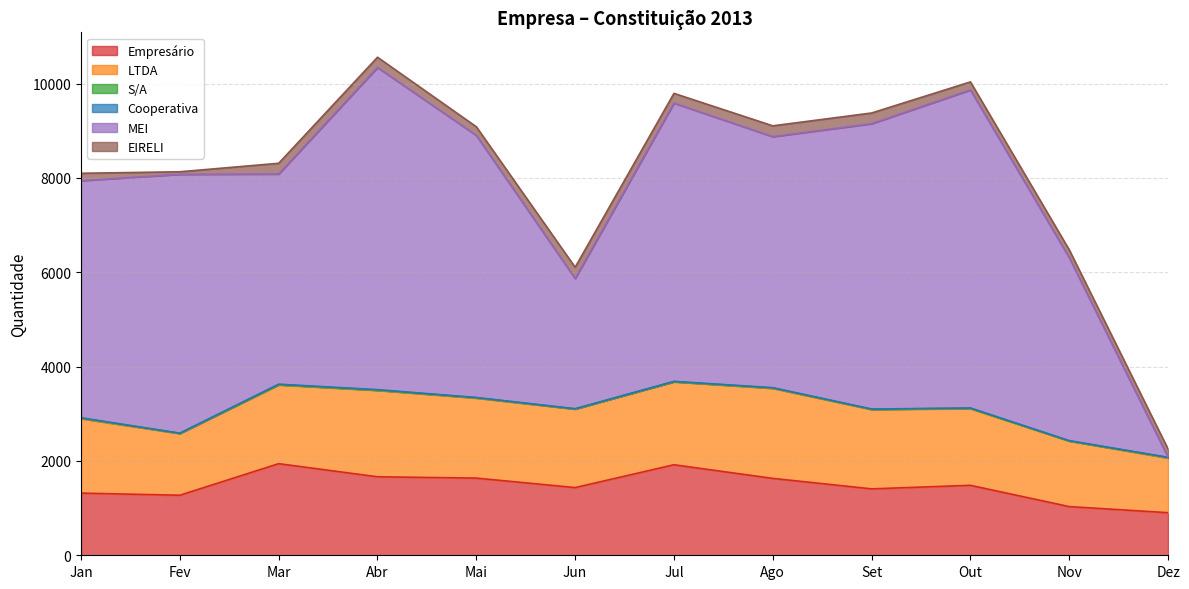

Which series changed the most between Jul and Nov?

MEI